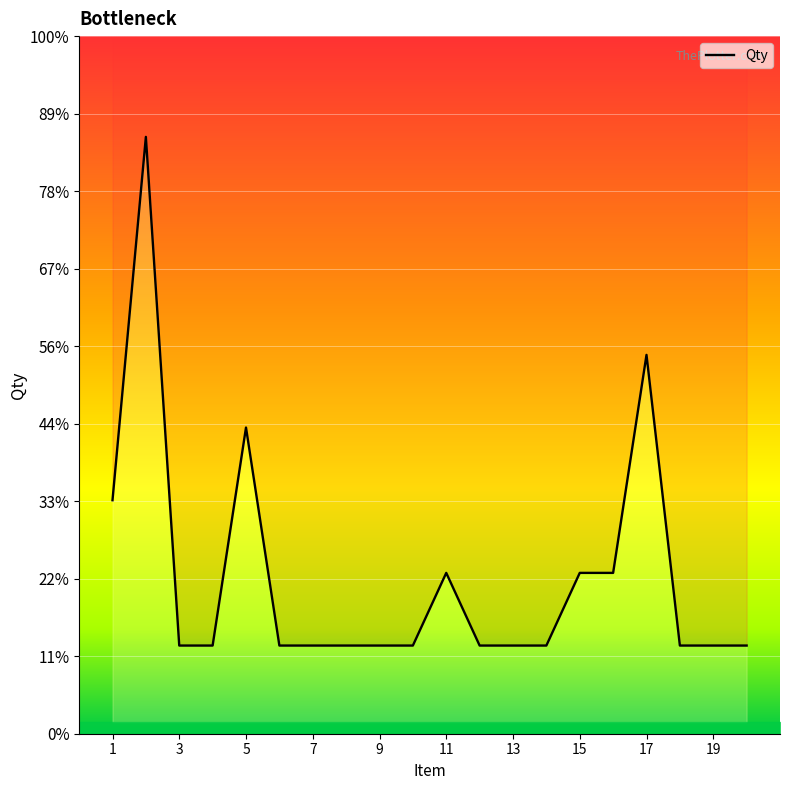

Which label corresponds to the smallest value in the chart?

3